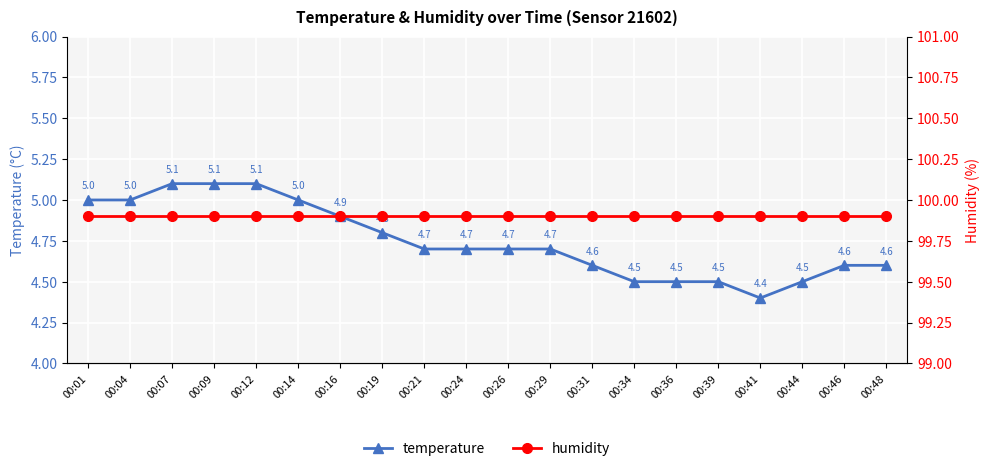

Is it true that temperature equals 4.7 at 00:29?

True